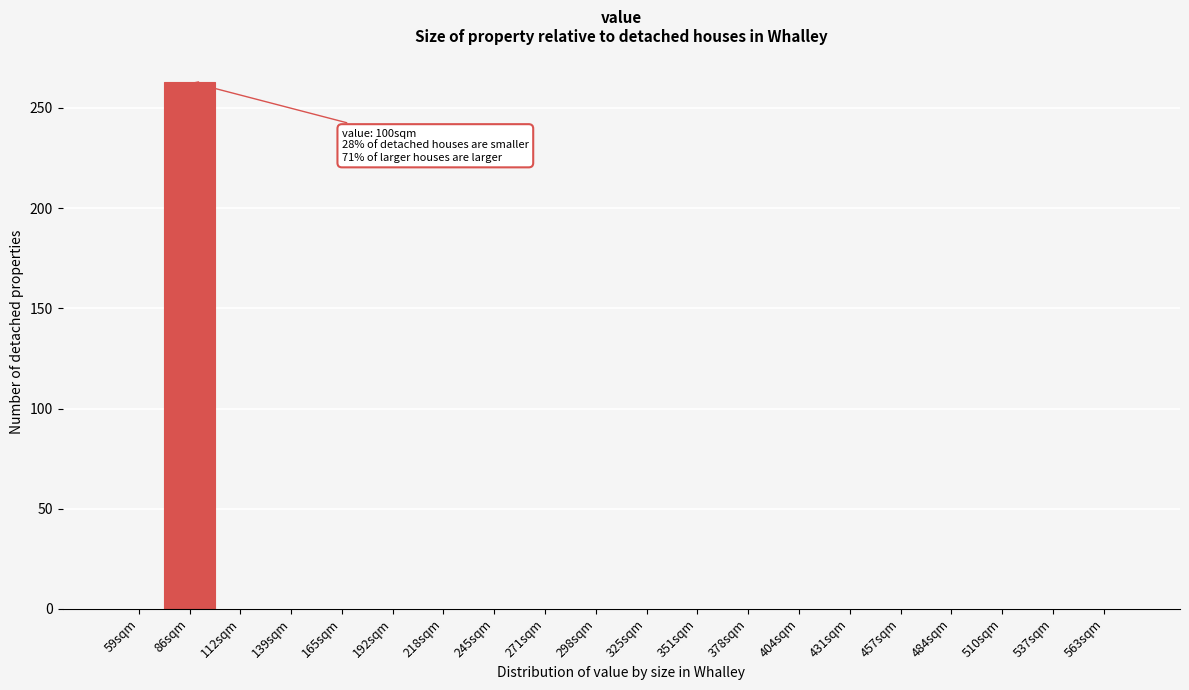

Reading left to right, what are all the values shown in this chart?

59sqm=0	86sqm=263	112sqm=0	139sqm=0	165sqm=0	192sqm=0	218sqm=0	245sqm=0	271sqm=0	298sqm=0	325sqm=0	351sqm=0	378sqm=0	404sqm=0	431sqm=0	457sqm=0	484sqm=0	510sqm=0	537sqm=0	563sqm=0